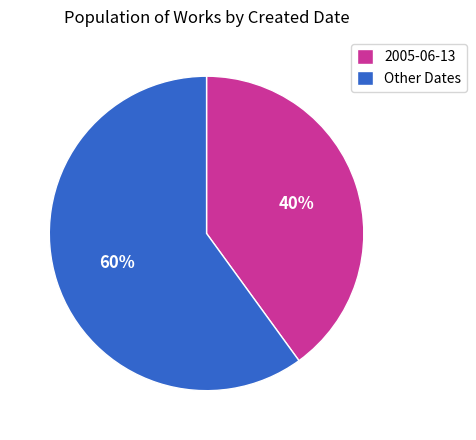

Rank the categories by value from lowest to highest.

2005-06-13, Other Dates